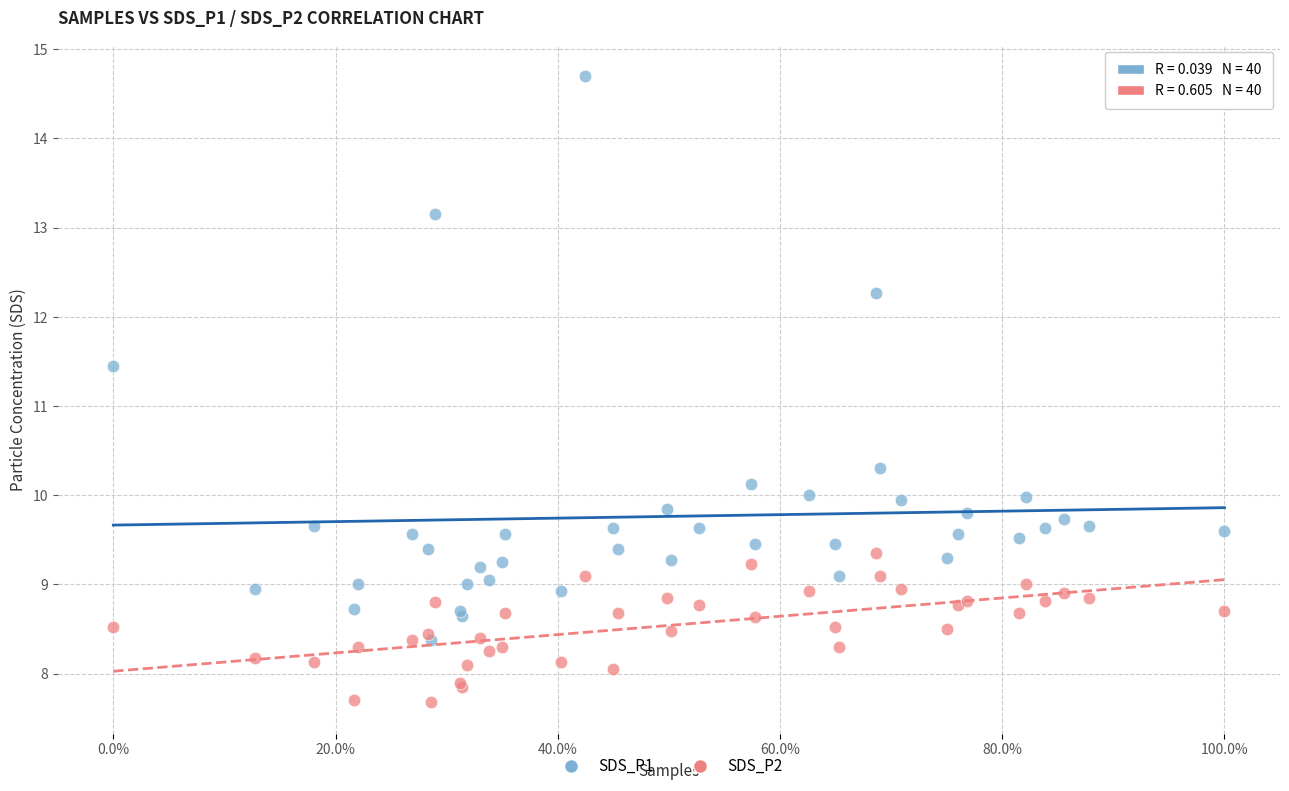

Which series reaches the maximum Y coordinate?

SDS_P1